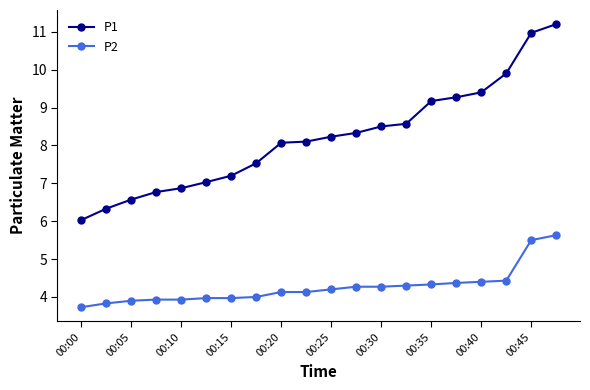

Which series has the widest spread of values?

P1